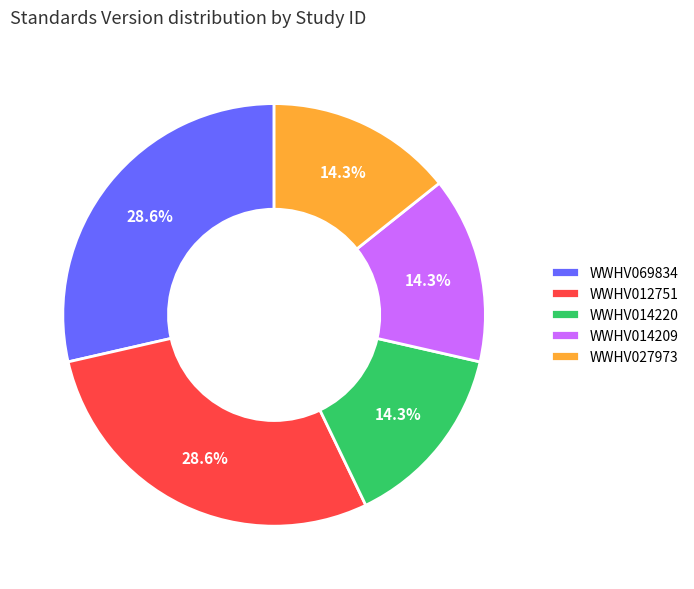

Is WWHV014209 the majority of the pie?

No